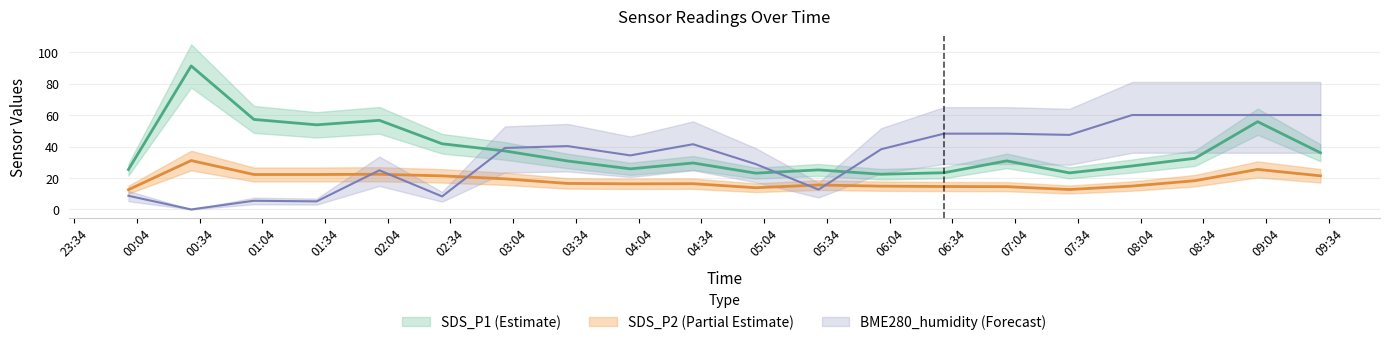

Where is SDS_P1 nearest to the value 56?

2022/09/30 09:00